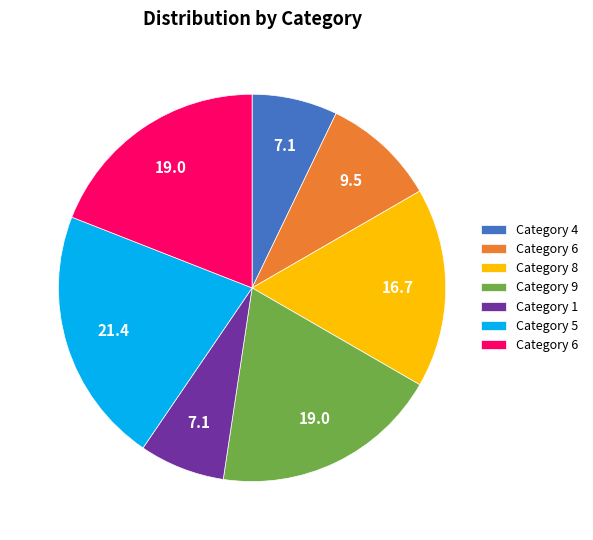

How many segments does this pie chart have?

7